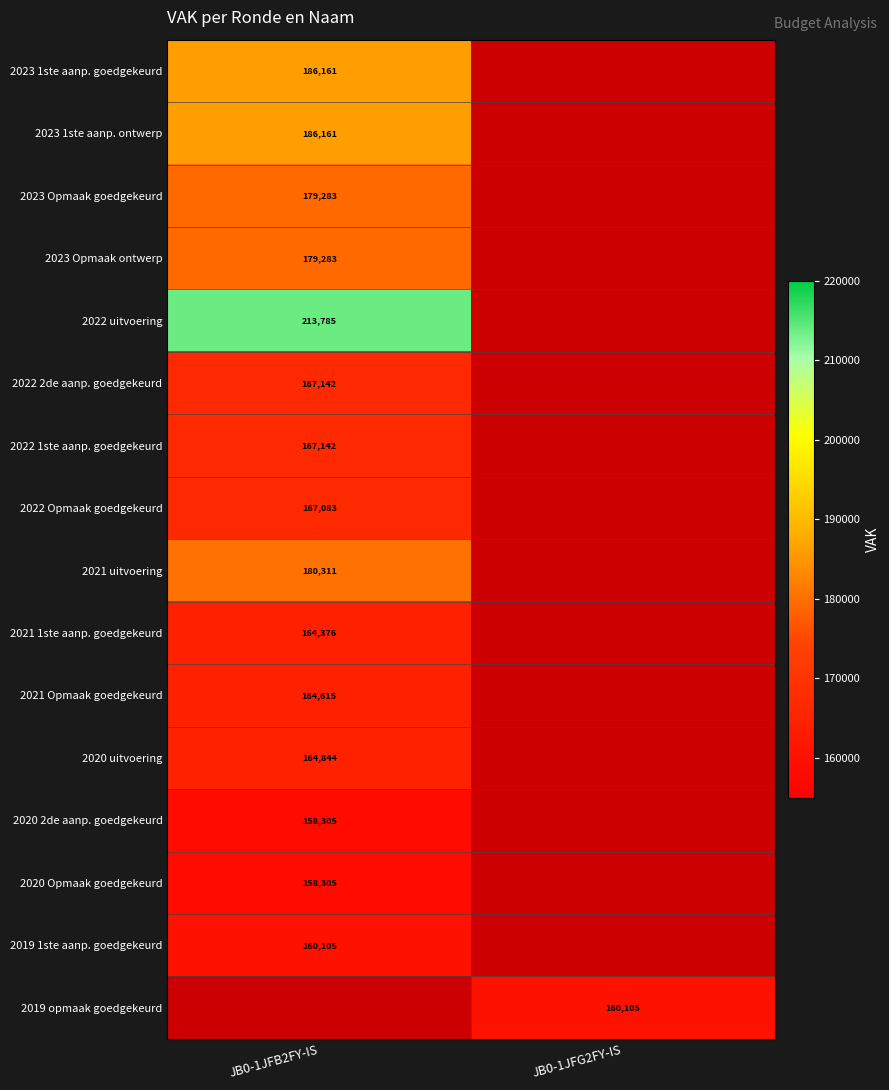

Is the value of 2023 1ste aanp. ontwerp at JB0-1JFB2FY-IS greater than the value of 2022 2de aanp. goedgekeurd at JB0-1JFB2FY-IS?

Yes